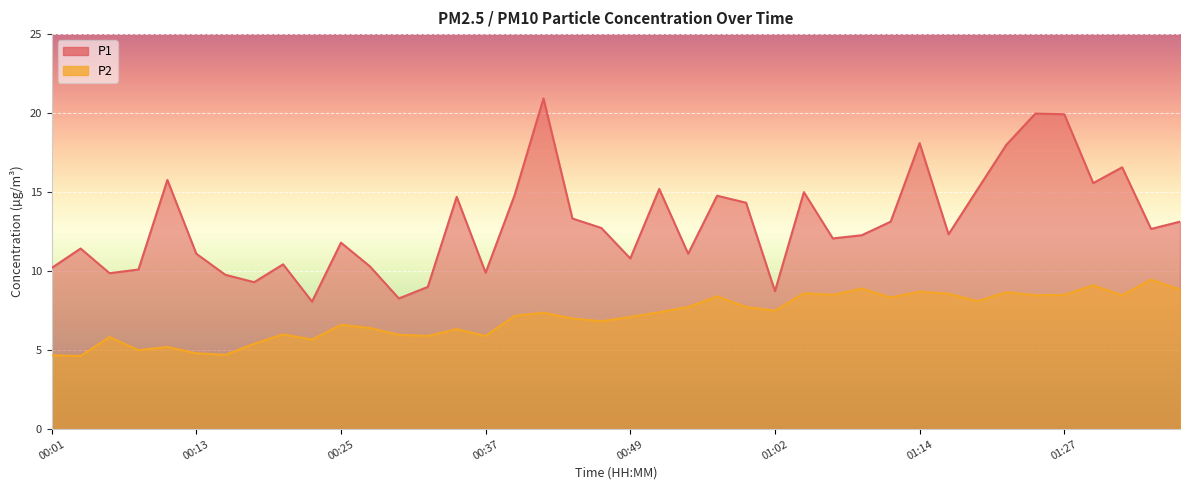

What is the average value of the P1 series?

13.0